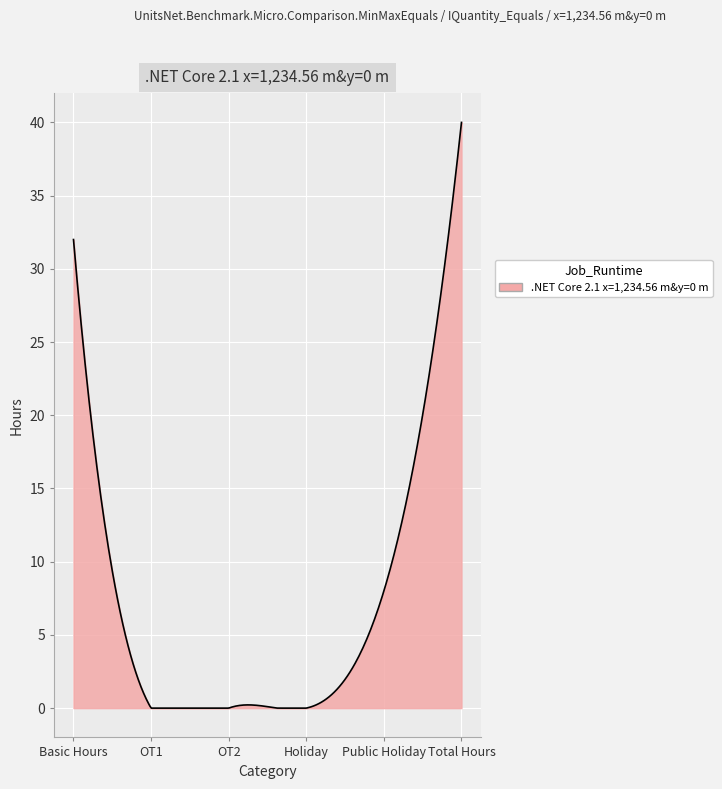

What is the maximum value shown in the chart?

40.0